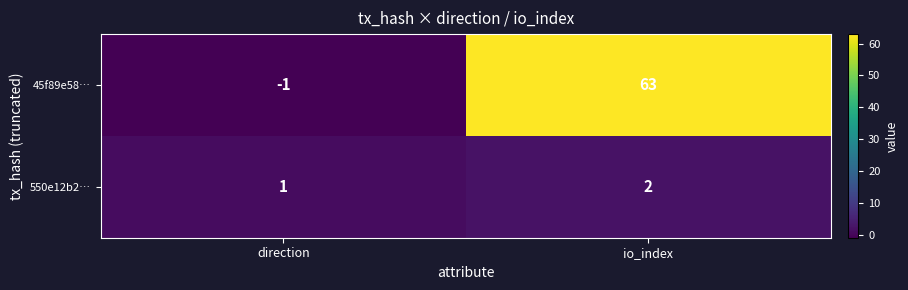

At which label is 45f89e58… closest to 31?

direction